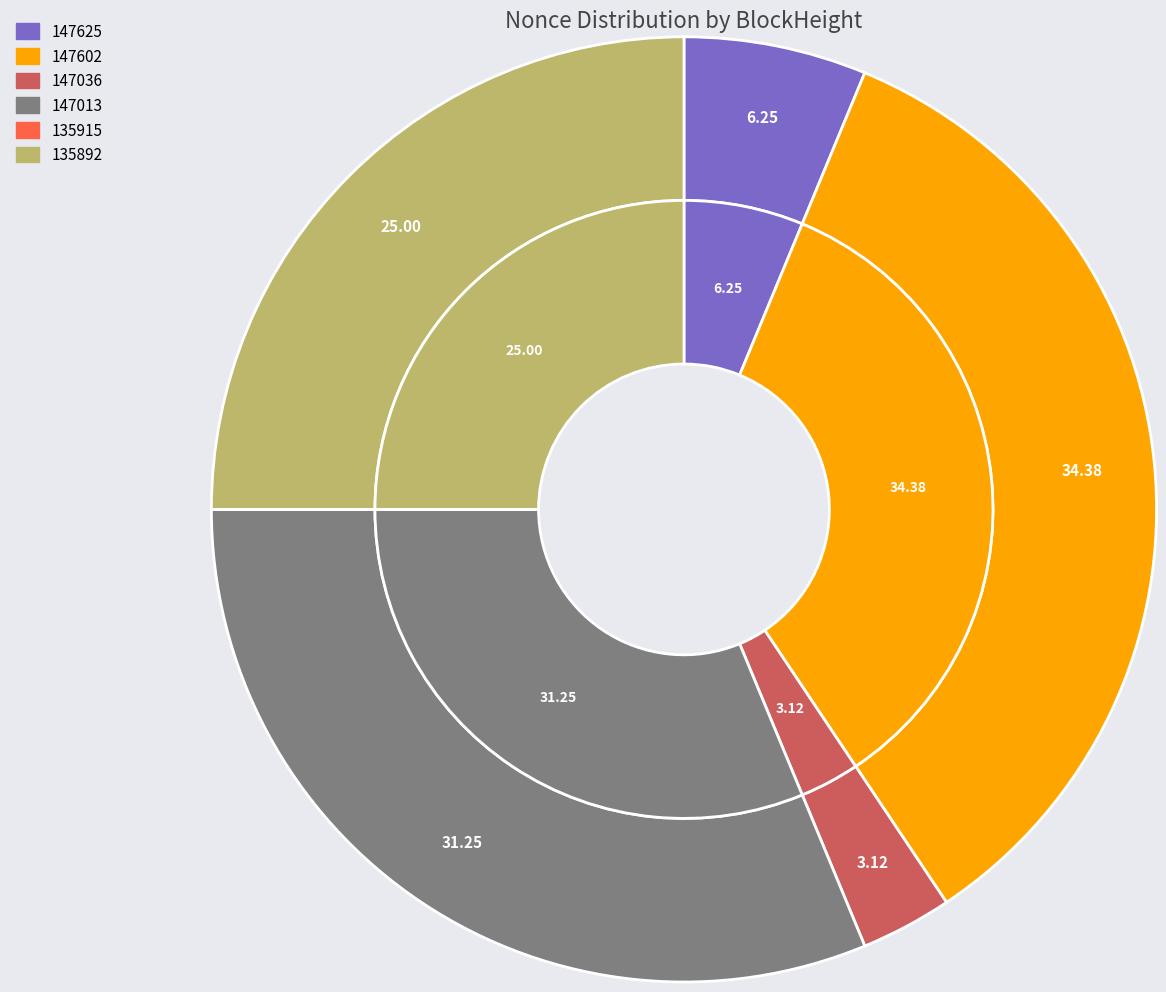

Approximately how many times larger is the value at 147013 compared to 135892?

1.2